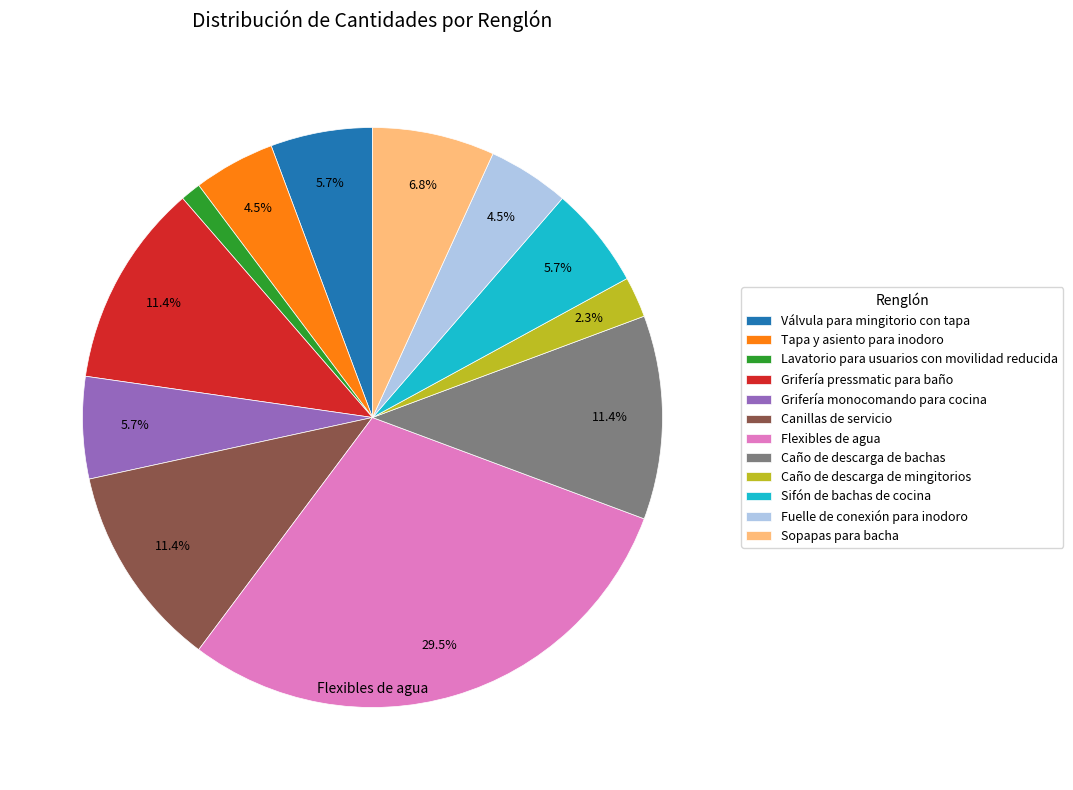

Does any single category account for the majority?

No